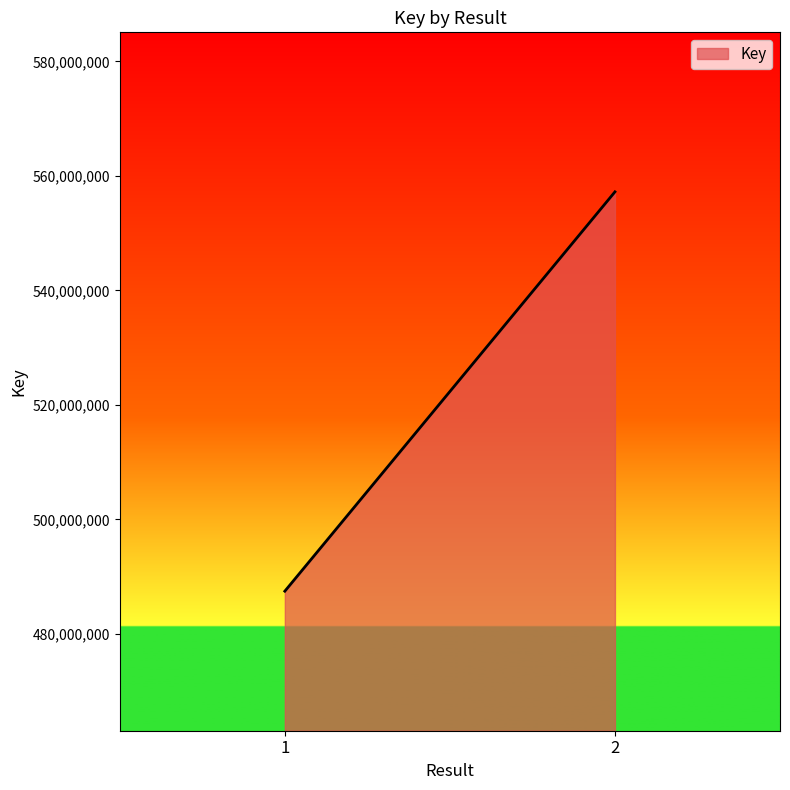

How many categories are shown in the chart?

2